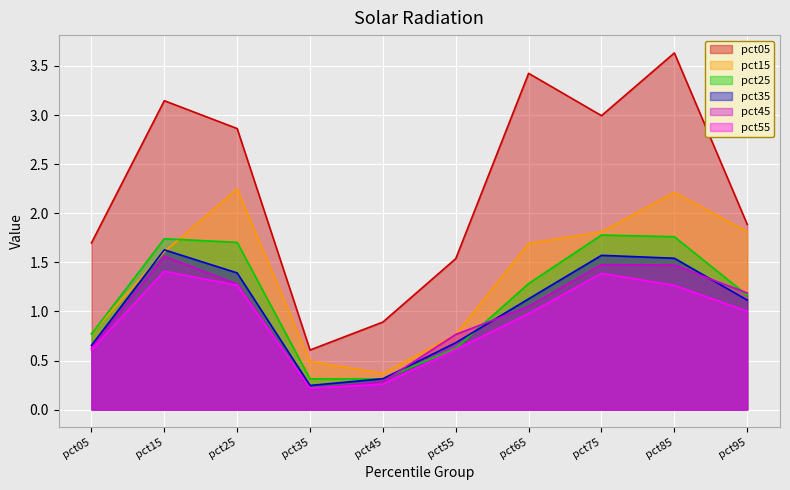

How many lines are shown in the chart?

6